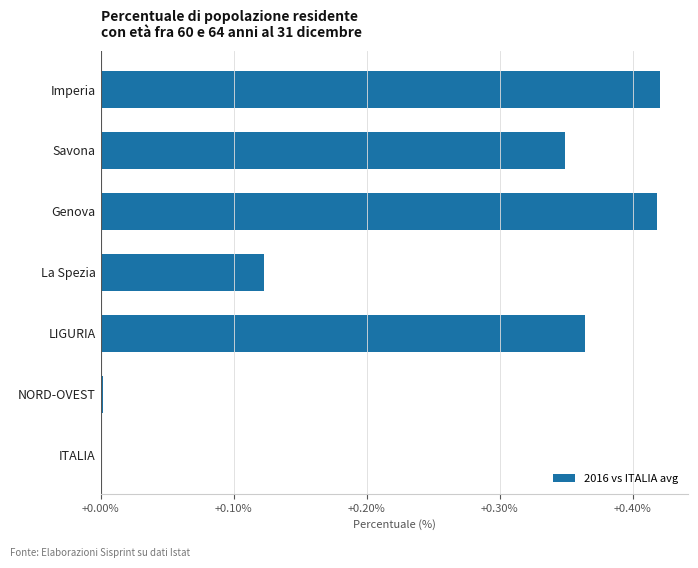

What is the sum of the values at Imperia and Genova?

0.8